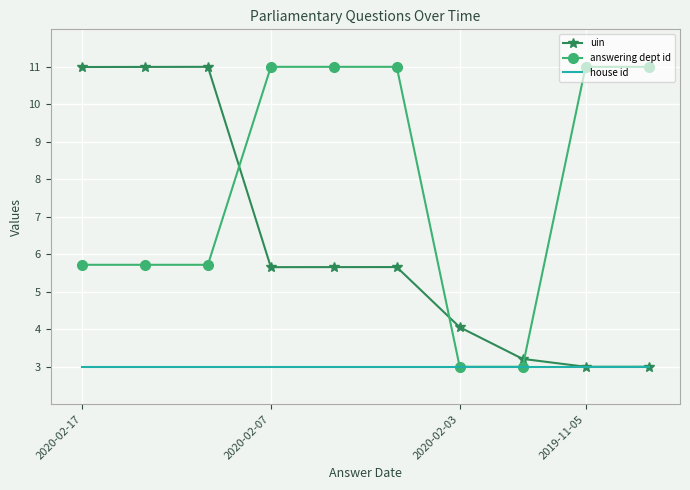

Count the number of data series in this chart.

3